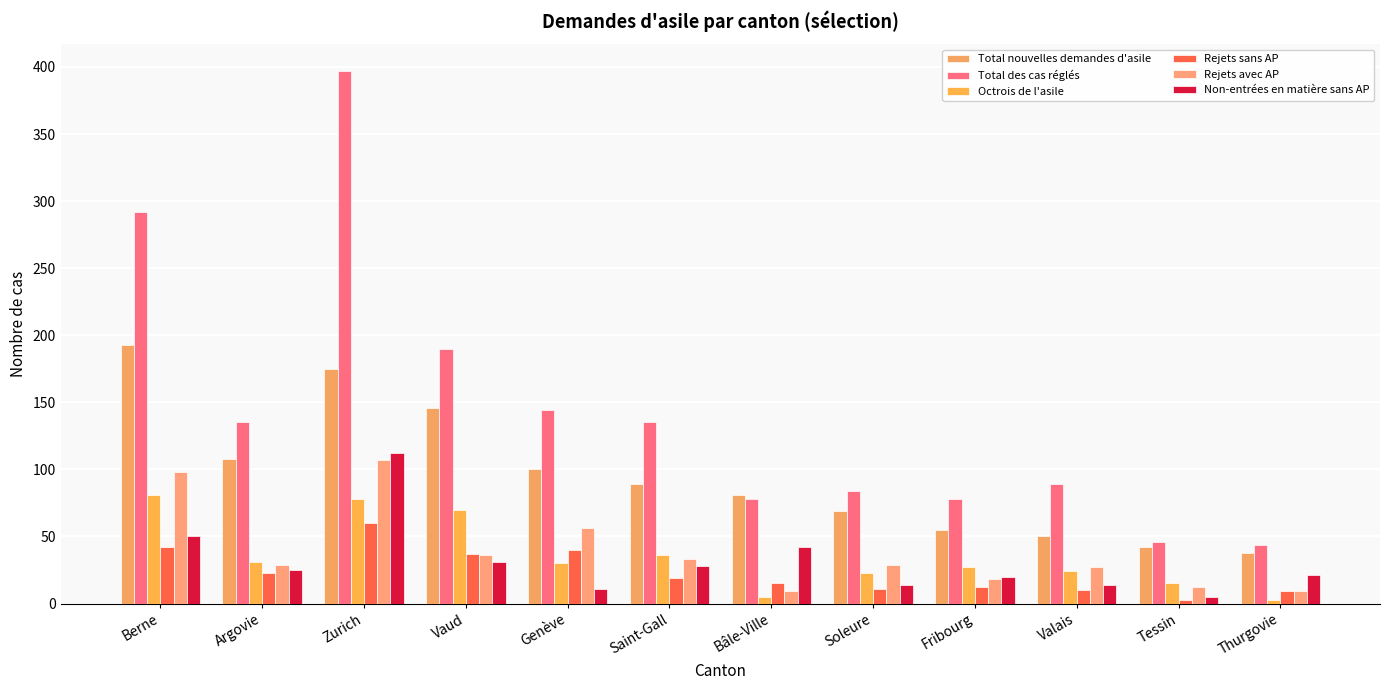

What is the difference between the highest and lowest values at Fribourg?

66